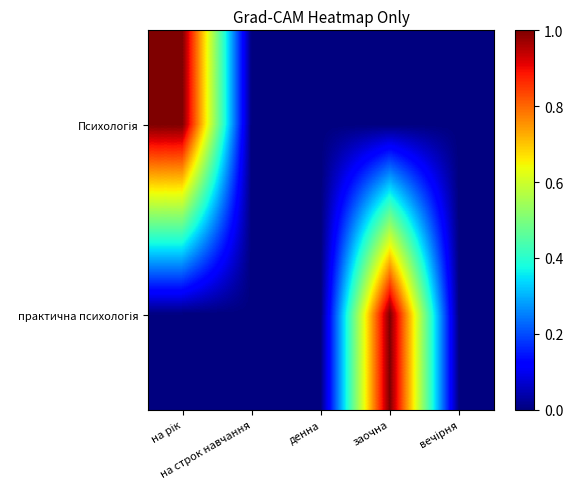

At which category is the sum across all series the highest?

на рік